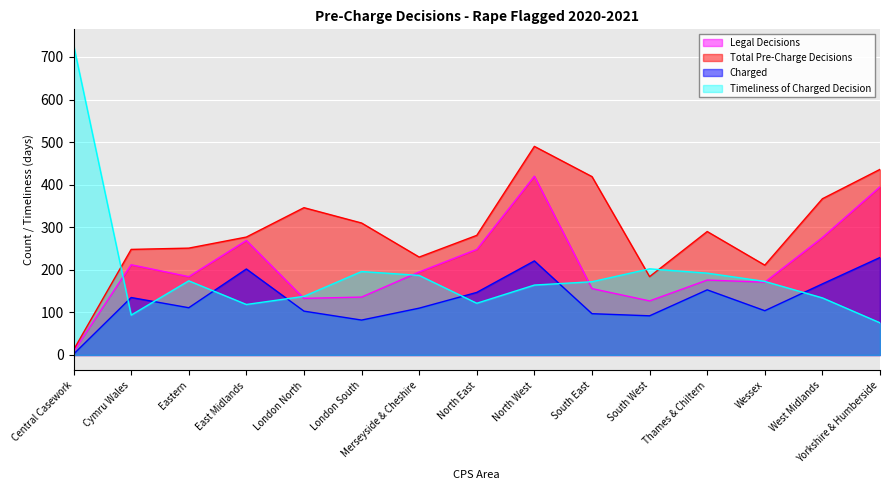

Where is Charged nearest to the value 115?

Eastern